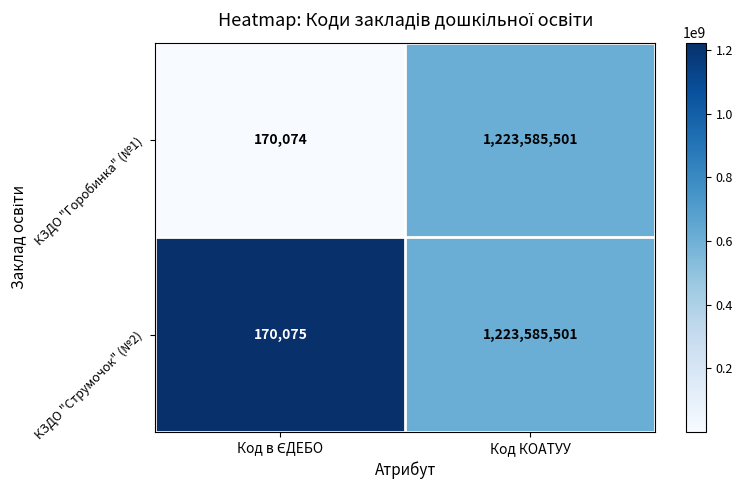

Reading left to right, list all the values displayed in this chart.

КЗДО "Горобинка" (№1): 170074	1223585501
КЗДО "Струмочок" (№2): 170075	1223585501